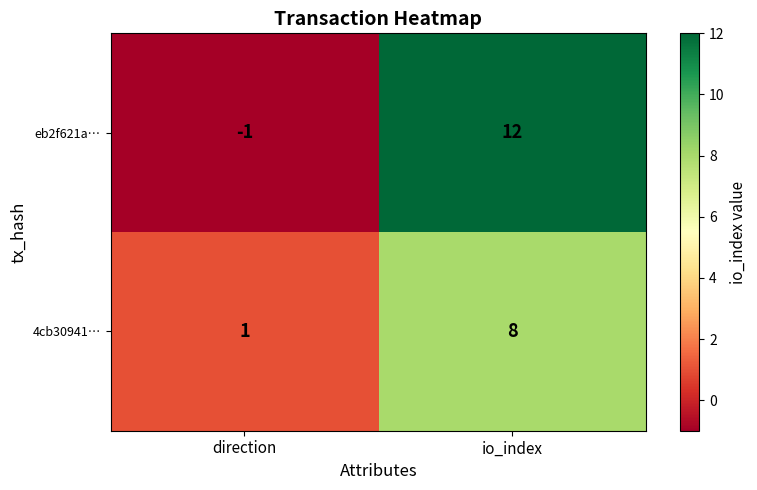

Which series changed the most between direction and io_index?

eb2f621a…